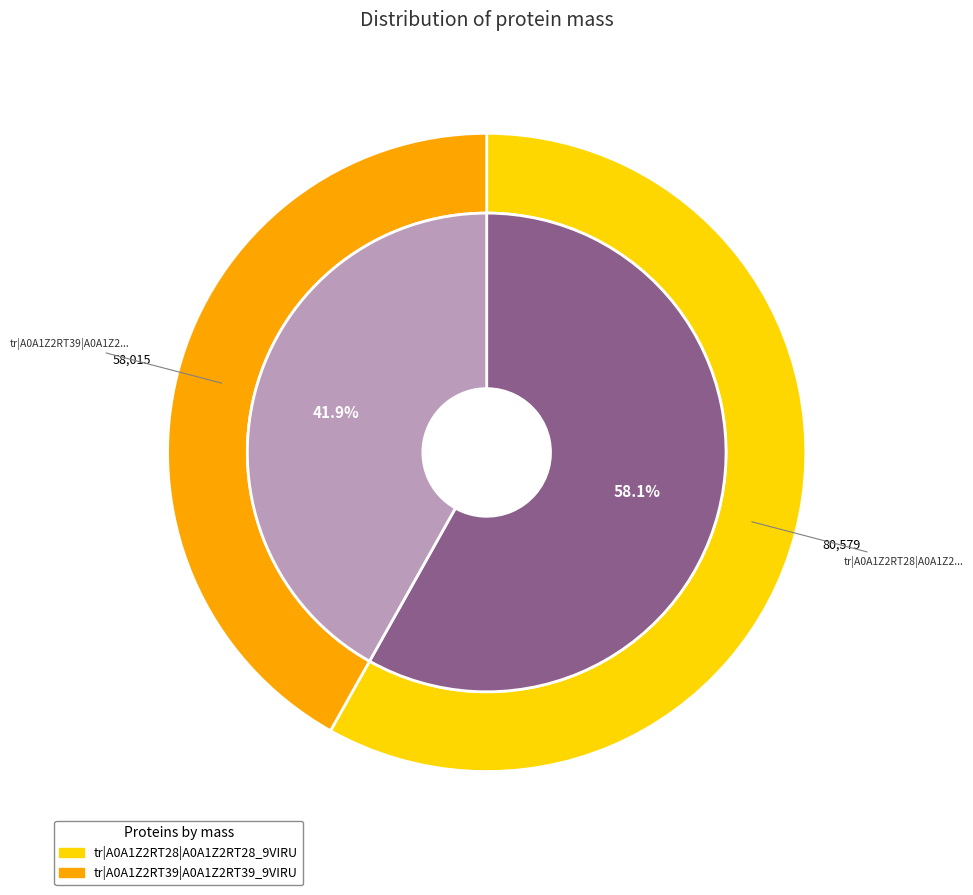

To the nearest percent, what percentage of the pie is tr|A0A1Z2RT28|A0A1Z2RT28_9VIRU?

58%